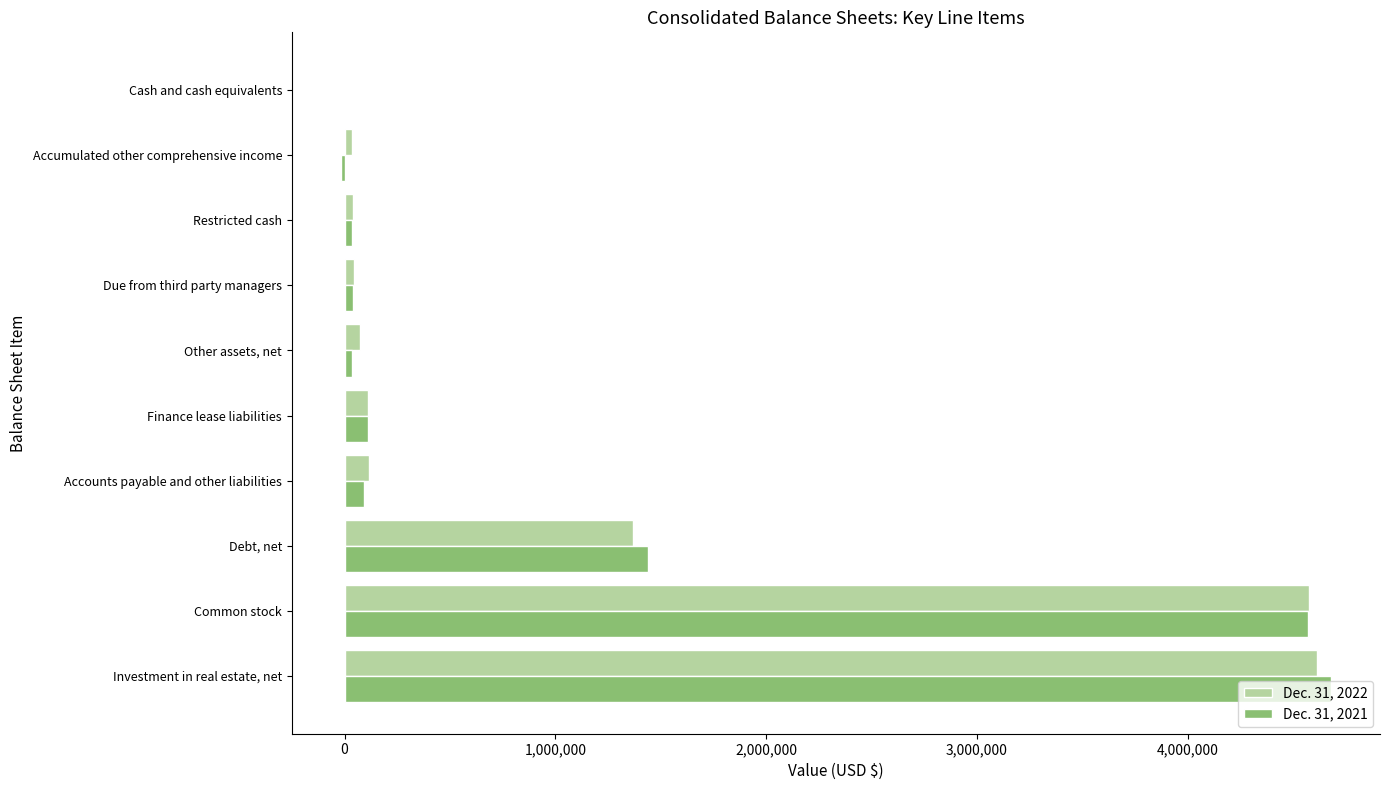

What is the maximum value for Dec. 31, 2022?

4610962